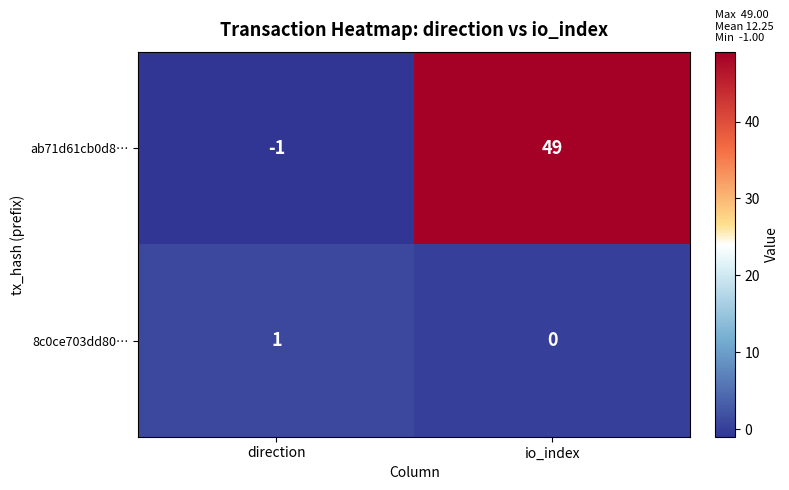

What is the minimum value shown in the chart?

-1